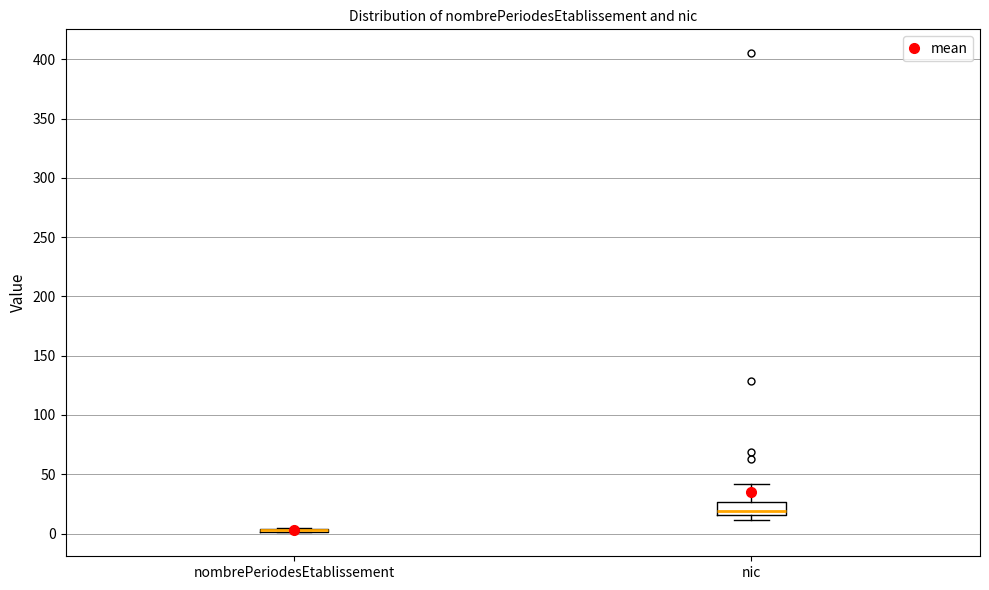

Where is the lower edge of the box for nic on the y-axis? The values are not printed on the chart, so give them approximately, as read against the axis.

15